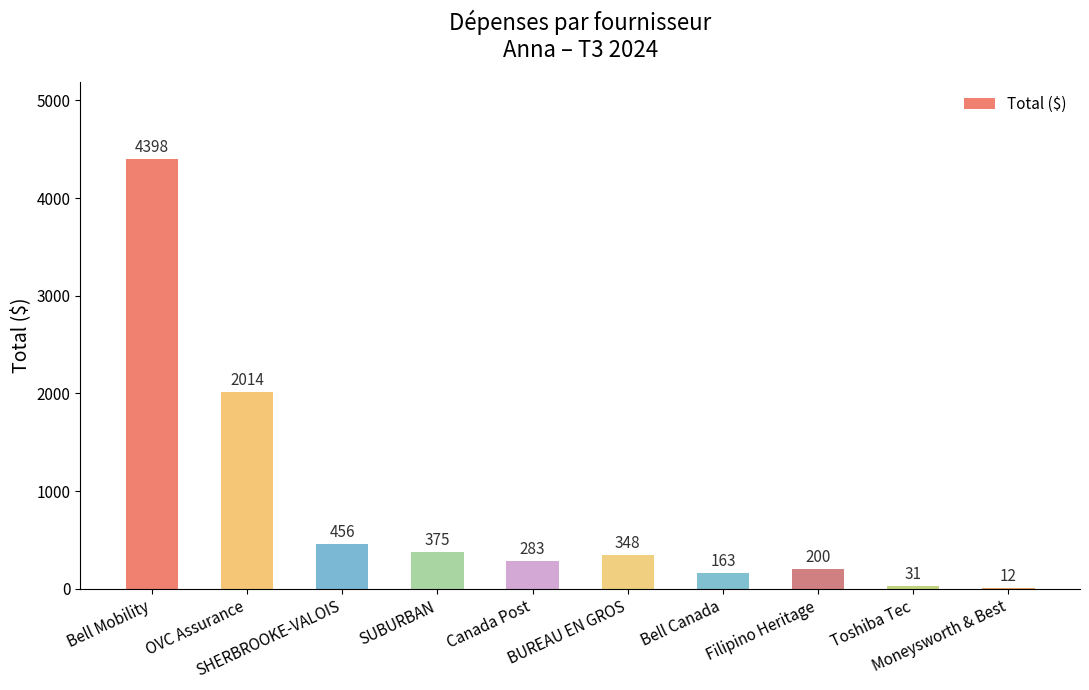

What is the maximum value shown in the chart?

4397.9